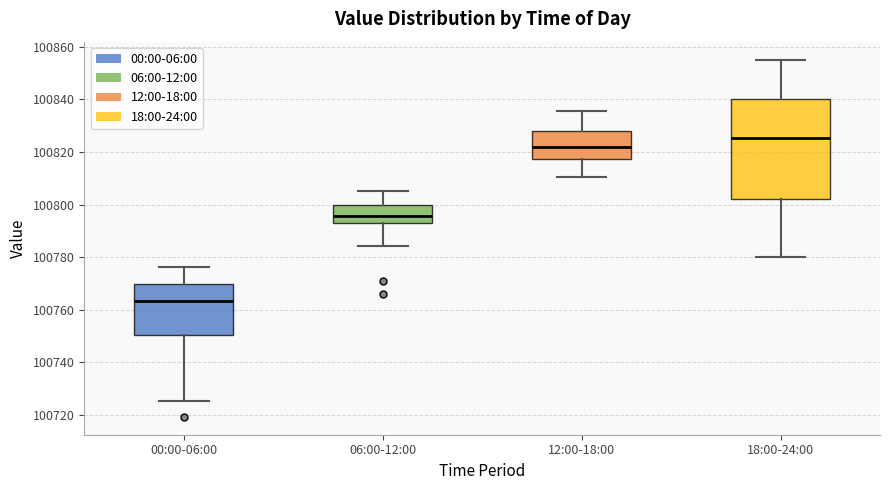

Reading left to right, transcribe this box plot: for each box, give where its median line is, the range the box spans, and where its two whiskers end, as read against the y-axis. The values are not printed on the chart, so give them approximately, as read against the axis.

00:00-06:00: median 100764, box 100750 to 100770, whiskers 100726 to 100776
06:00-12:00: median 100796, box 100792 to 100800, whiskers 100784 to 100806
12:00-18:00: median 100822, box 100818 to 100828, whiskers 100810 to 100836
18:00-24:00: median 100826, box 100802 to 100840, whiskers 100780 to 100856